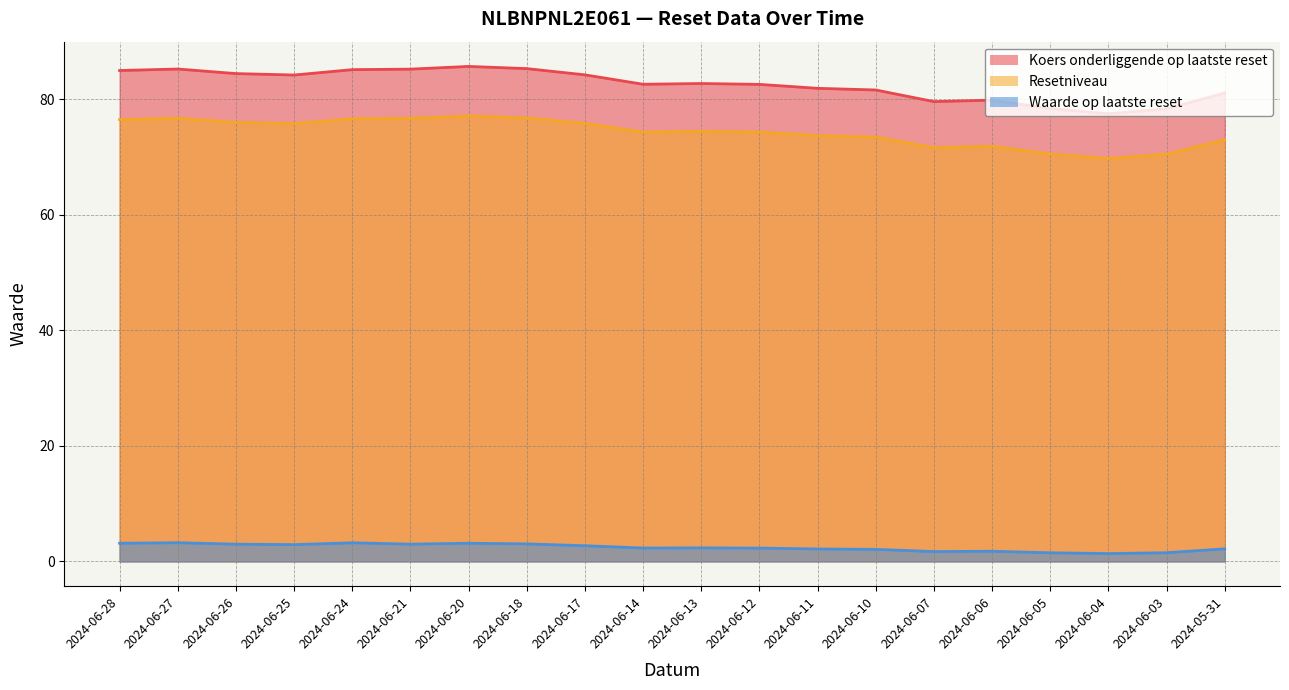

What is the label of the 13th point from the right?

2024-06-18